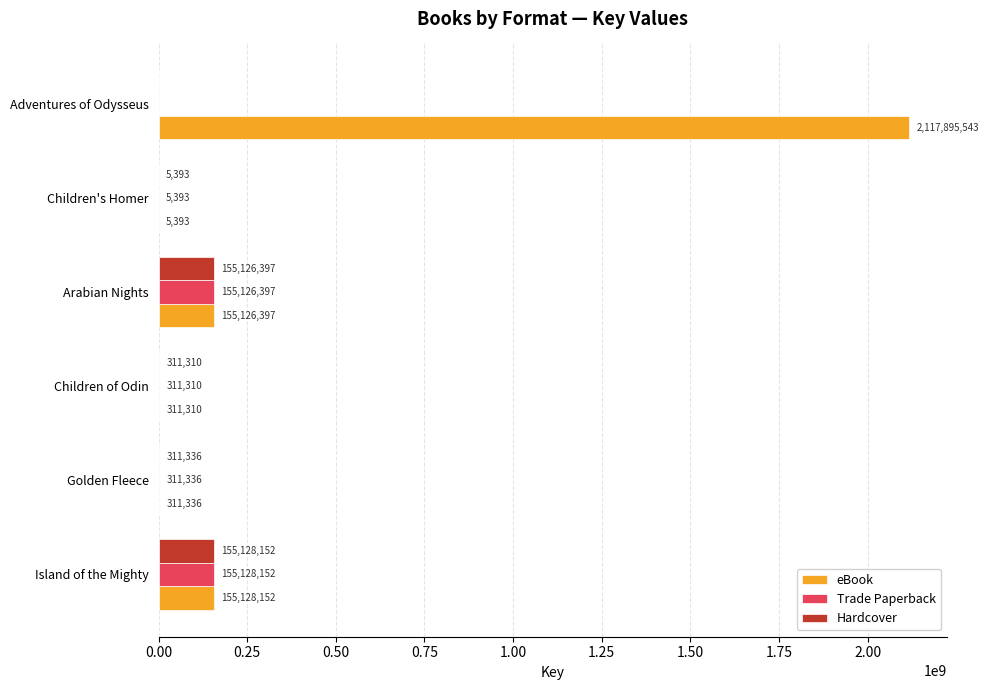

What are all the series names shown in the legend?

eBook, Trade Paperback, Hardcover